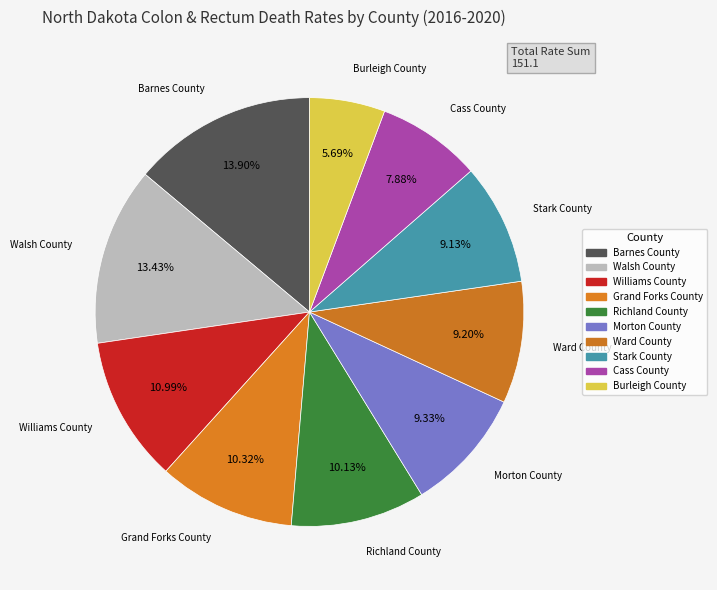

Between Cass County and Morton County, which is larger?

Morton County